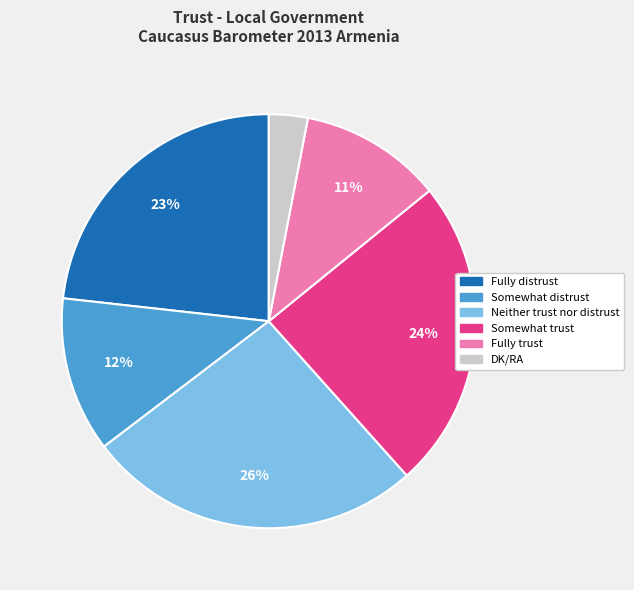

Approximately how many times larger is the value at Fully trust compared to Fully distrust?

0.5